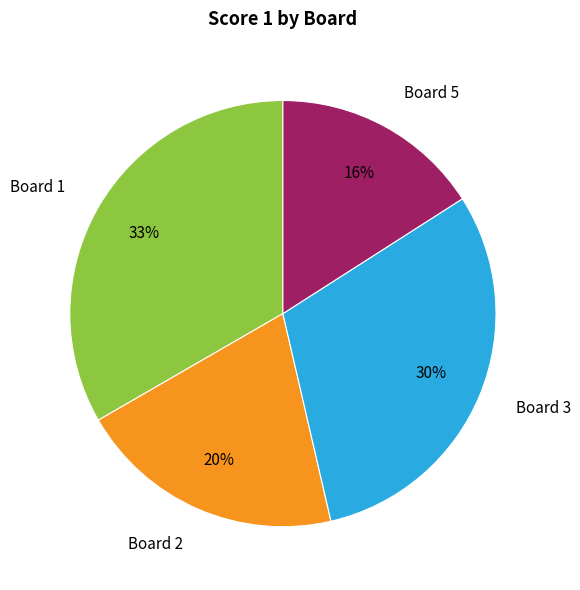

Combined, do Board 3 and Board 1 account for over 50%?

Yes